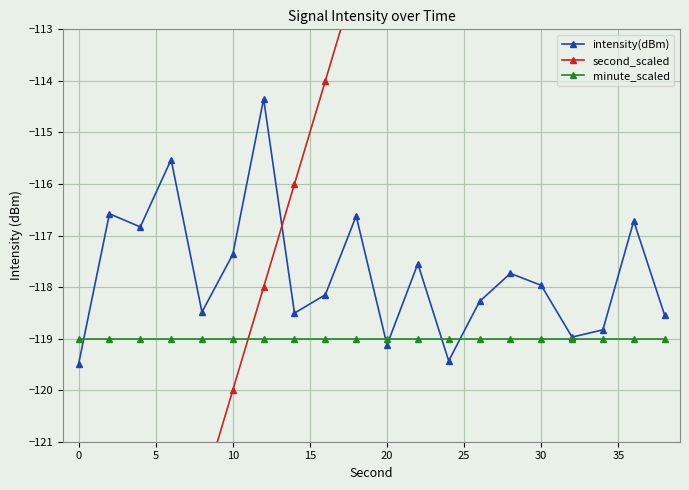

The value of minute_scaled at 30 is -119.0. True or false?

True